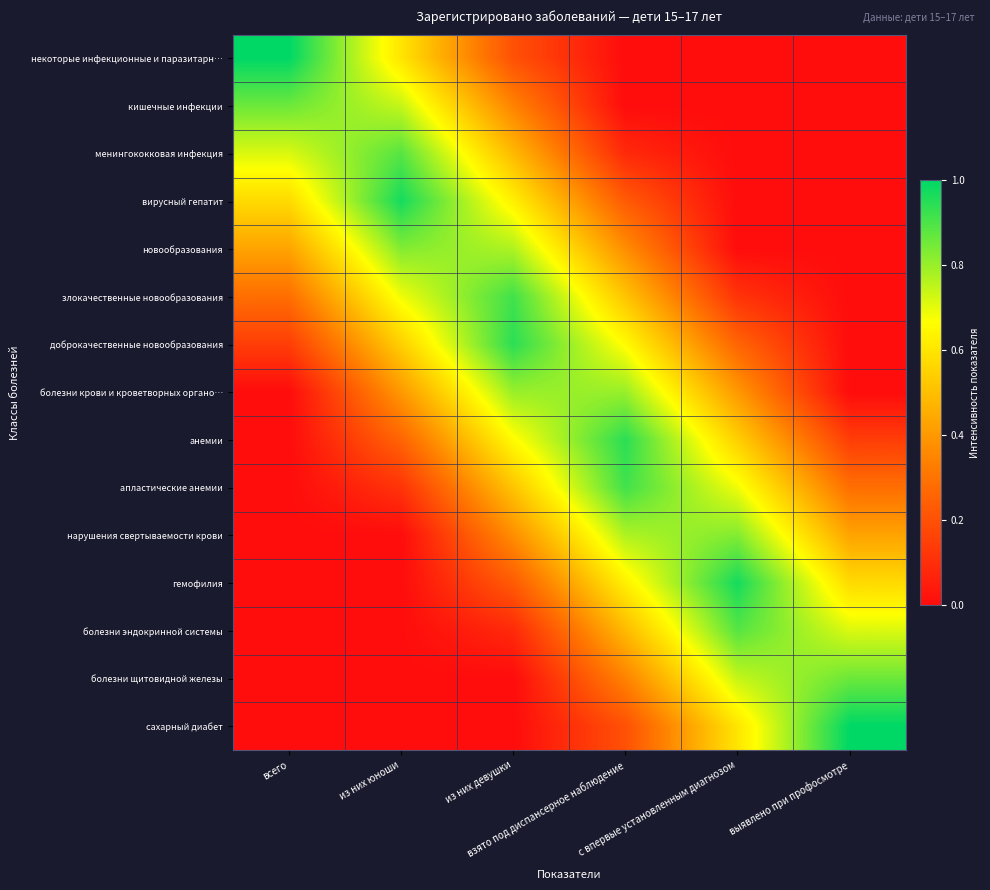

Which category has the highest value across all series?

всего